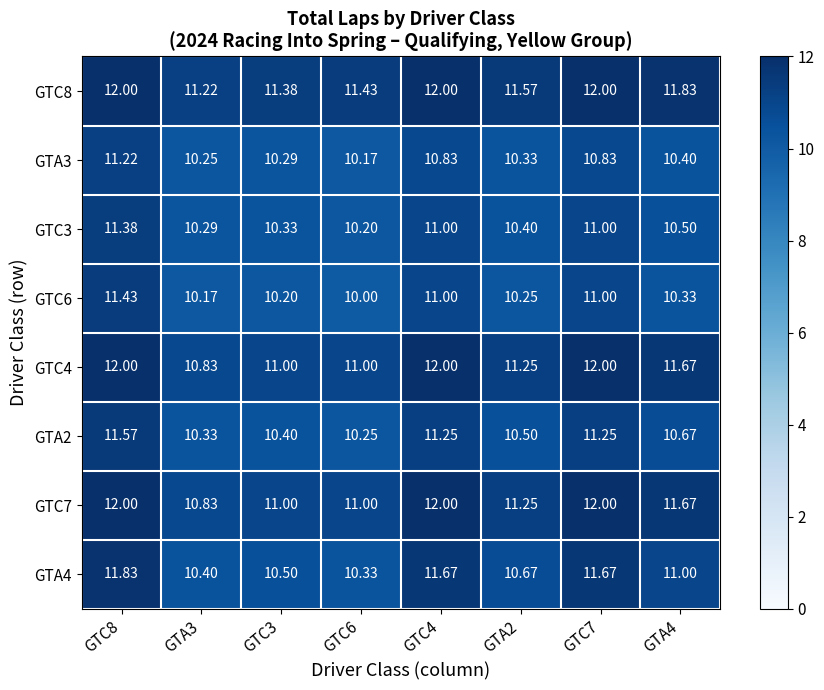

Is the value of GTA3 at GTC6 greater than the value of GTC7 at GTA3?

No